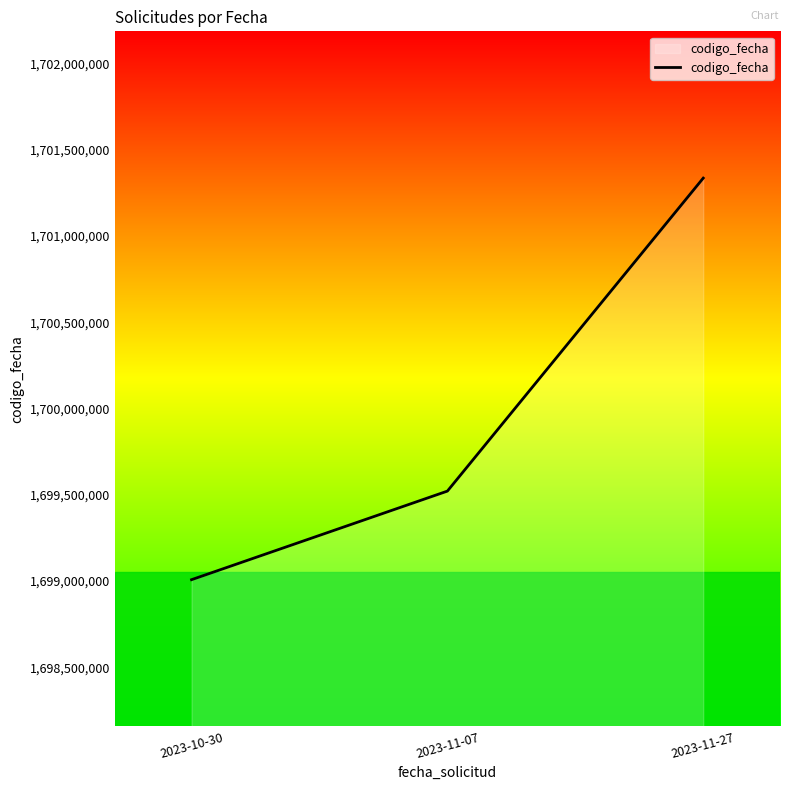

The value at 2023-11-07 is 1699521405. True or false?

True